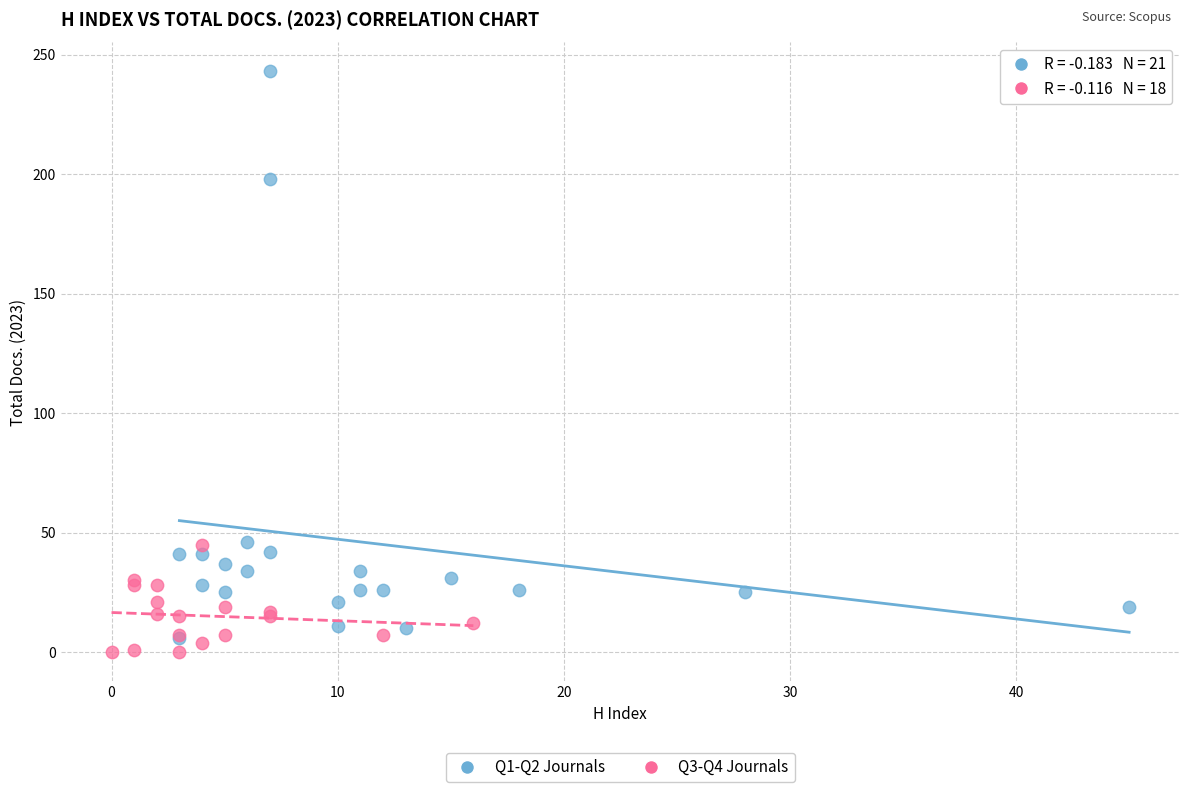

Which series reaches the maximum Y coordinate?

Q1-Q2 Journals